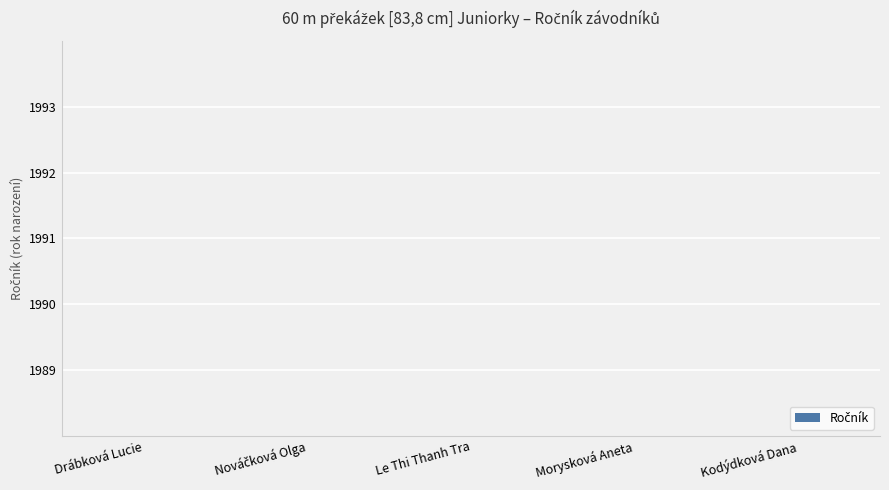

How many values are between 91 and 92?

5